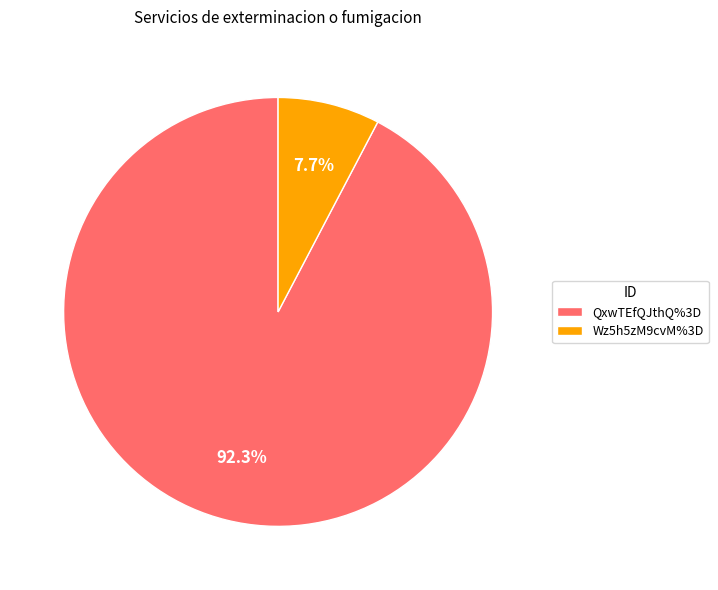

Rank the categories by value from highest to lowest.

QxwTEfQJthQ%3D, Wz5h5zM9cvM%3D